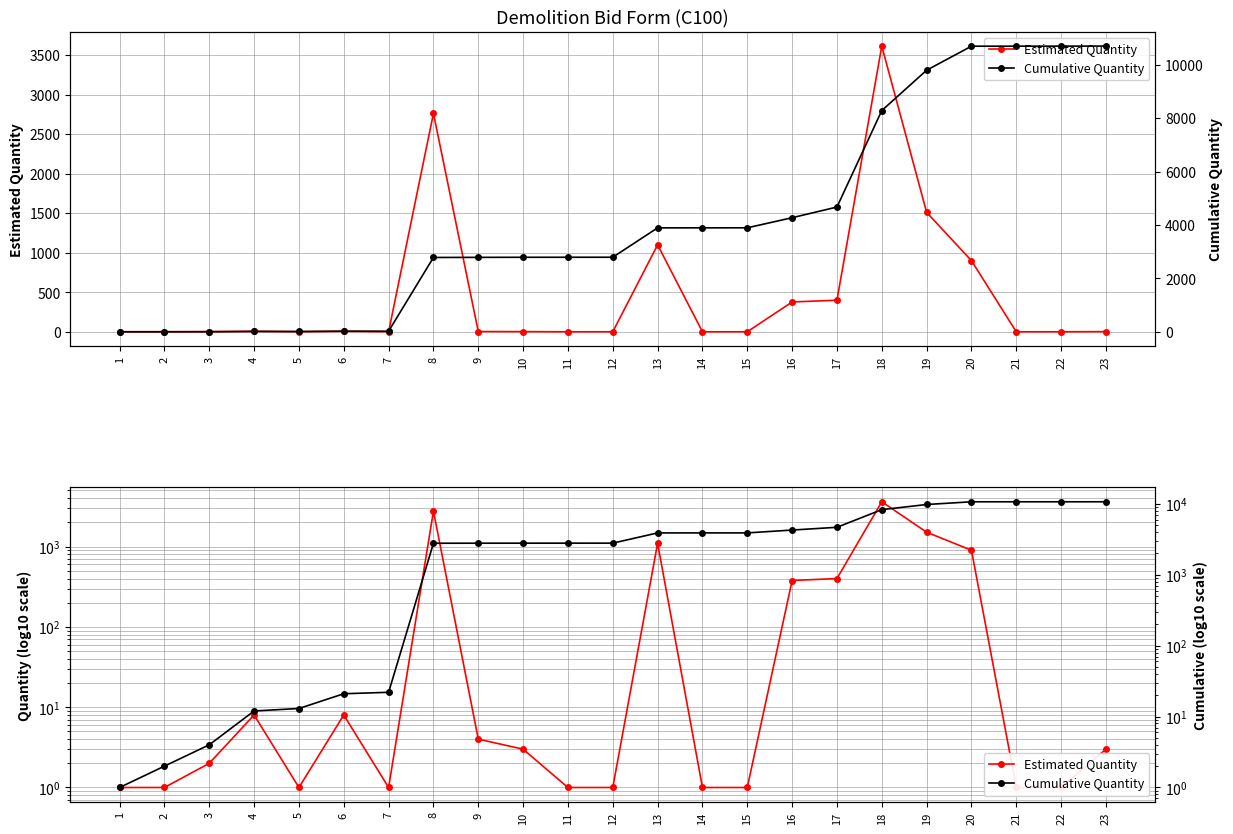

Where is Cumulative Quantity nearest to the value 5351?

17